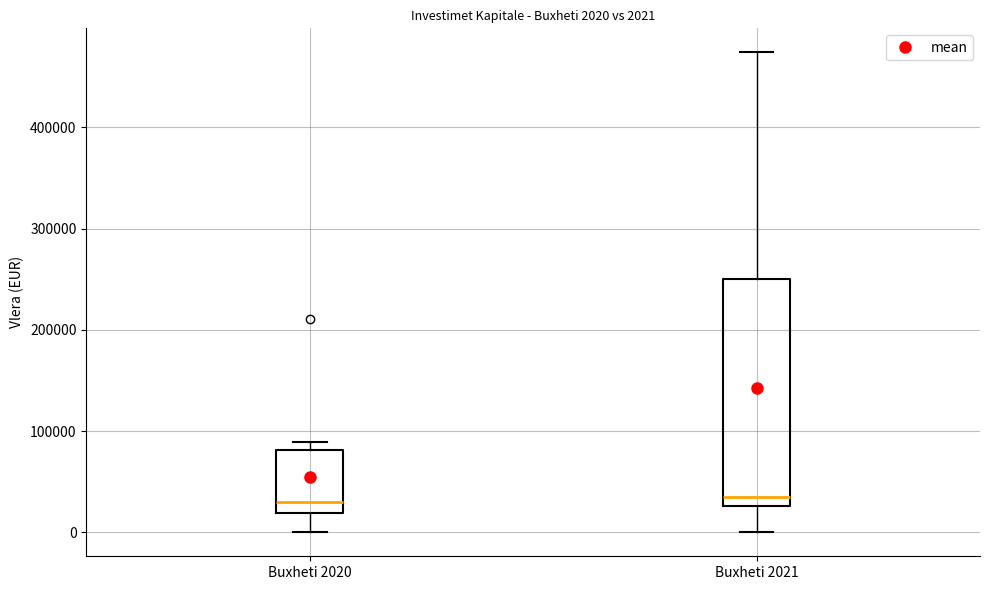

Comparing the boxes themselves (not the whiskers), which one is the tallest?

Buxheti 2021